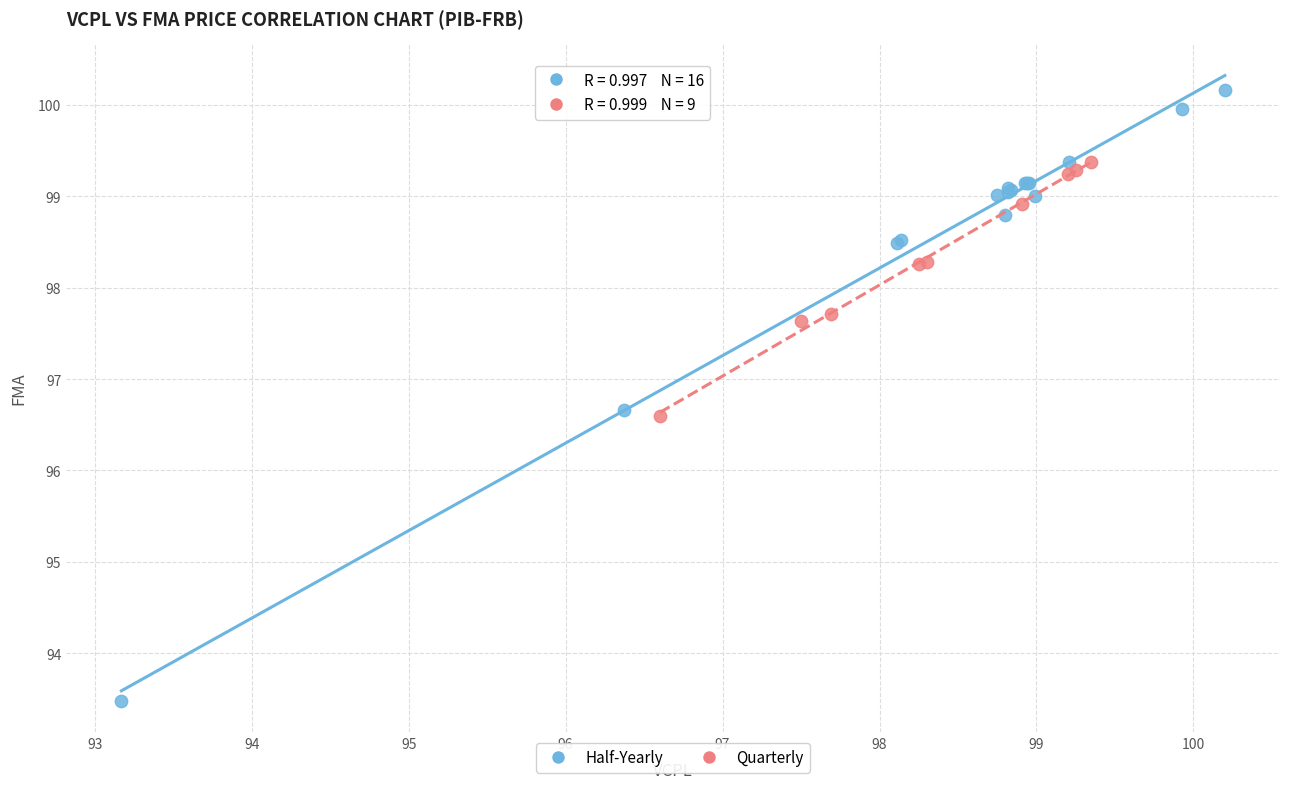

What are all the series names shown in the legend?

Half-Yearly, Quarterly